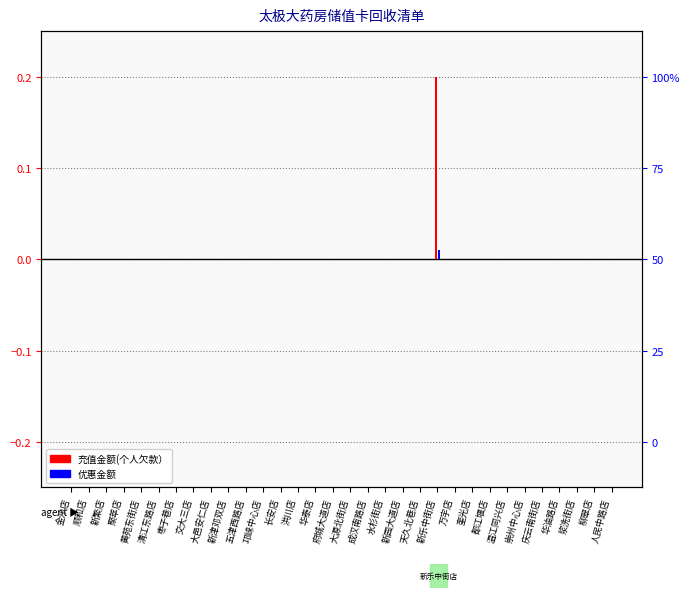

Rank the series by their average value, from highest to lowest.

充值金额(个人欠款）, 优惠金额